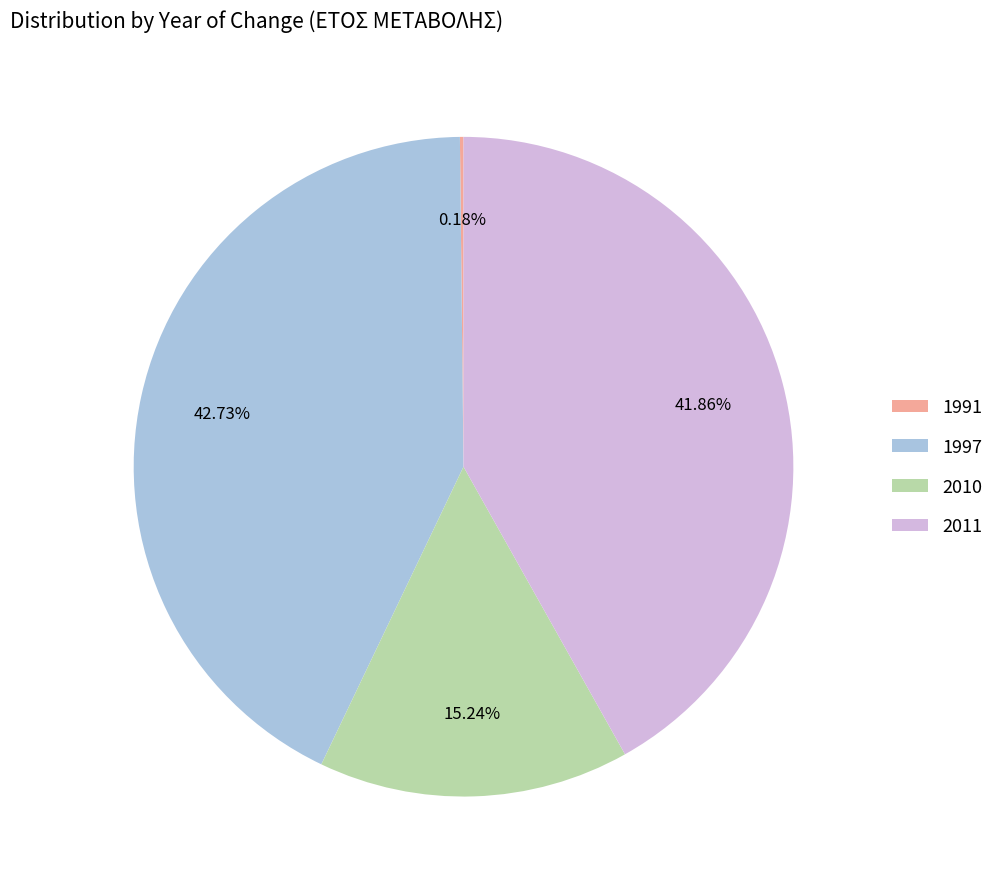

Does 1997 represent more than half of the total?

No